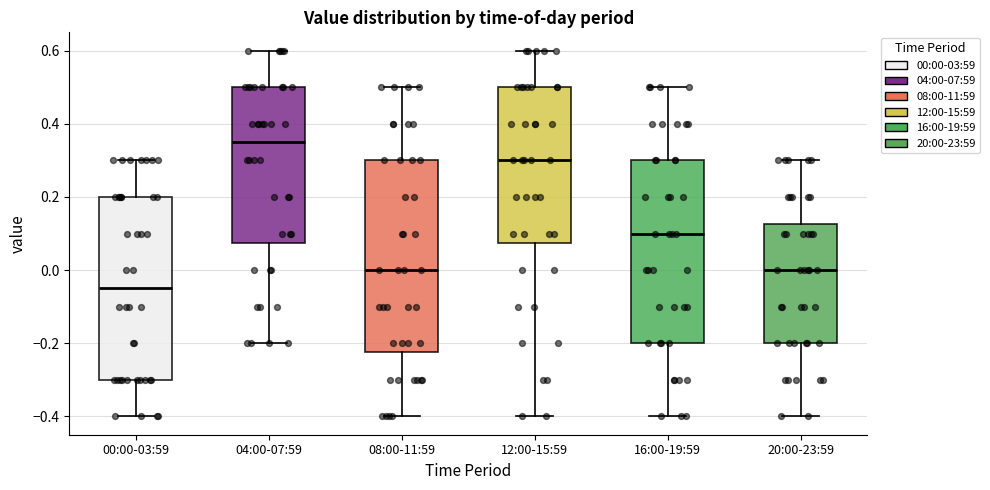

Which box has the lowest median line?

00:00-03:59